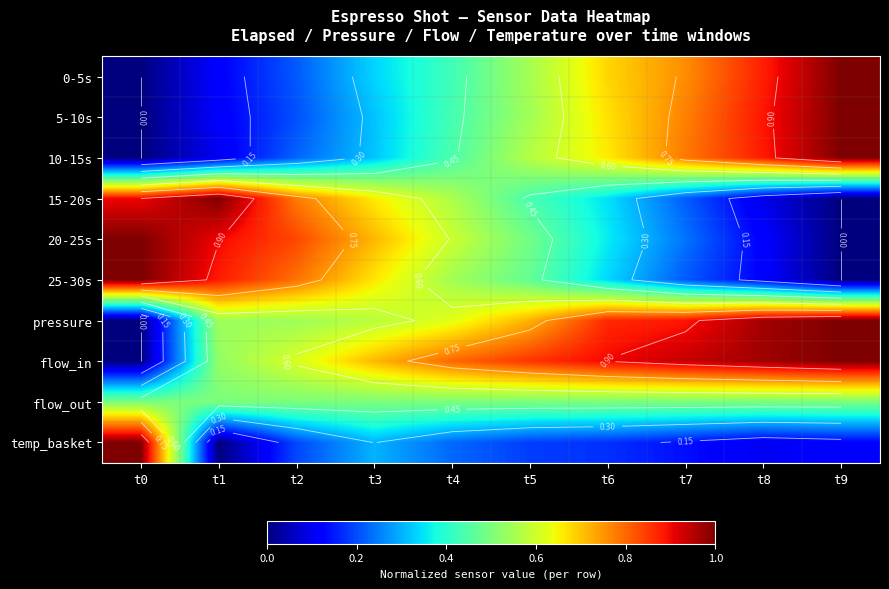

At how many categories does at least one series exceed 0?

10